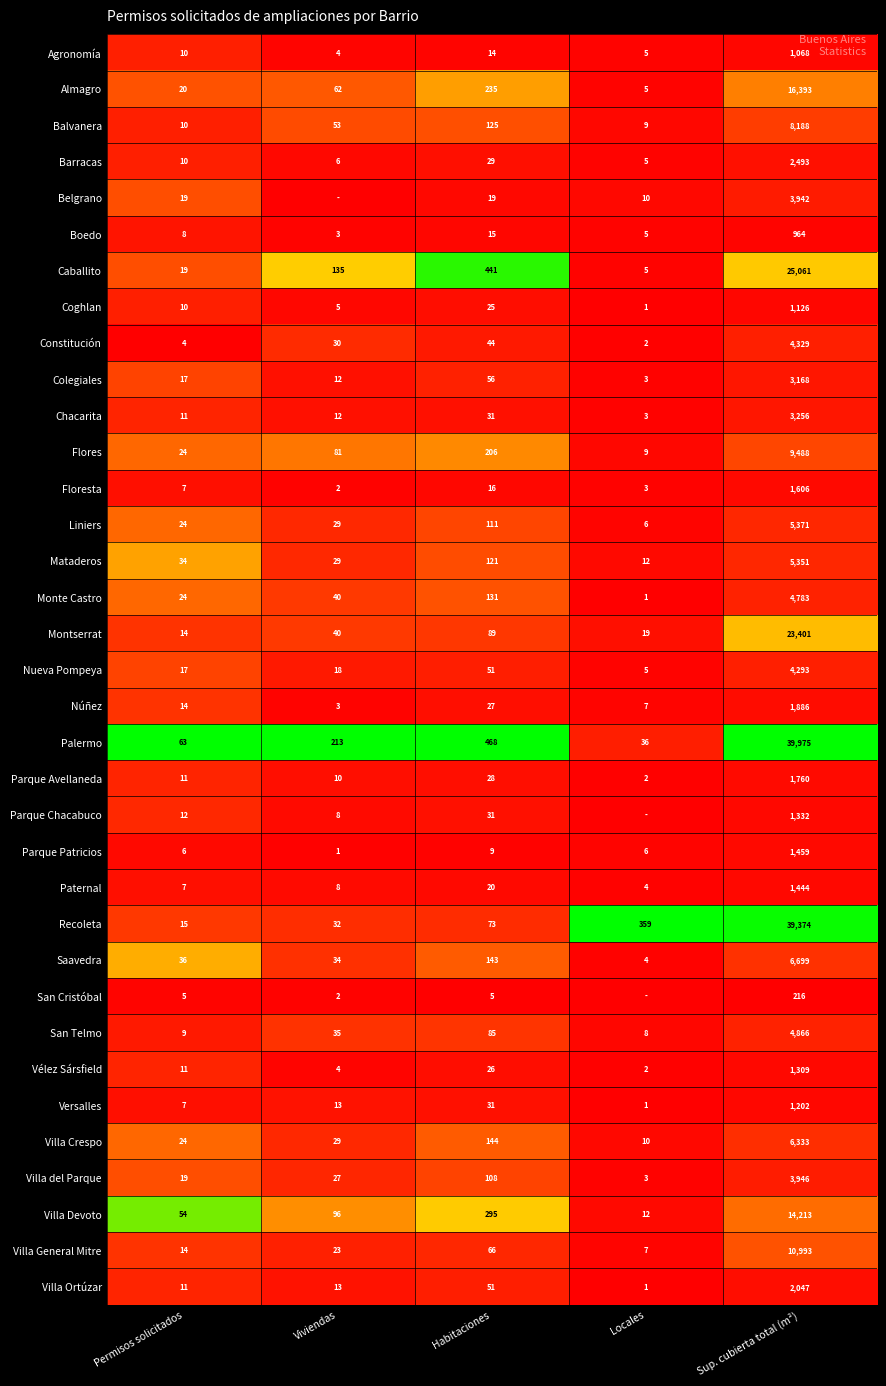

List the labels in order of Parque Avellaneda value, largest first.

Sup. cubierta total (m²), Habitaciones, Permisos solicitados, Viviendas, Locales